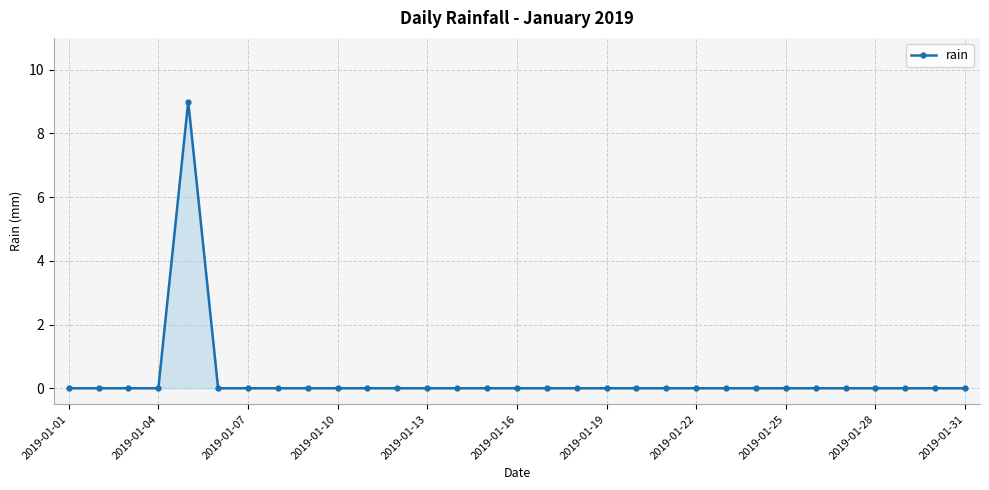

Reading right to left, list all the values displayed in this chart.

0	0	0	0	0	0	0	0	0	0	0	0	0	0	0	0	0	0	0	0	0	0	0	0	0	0	9	0	0	0	0